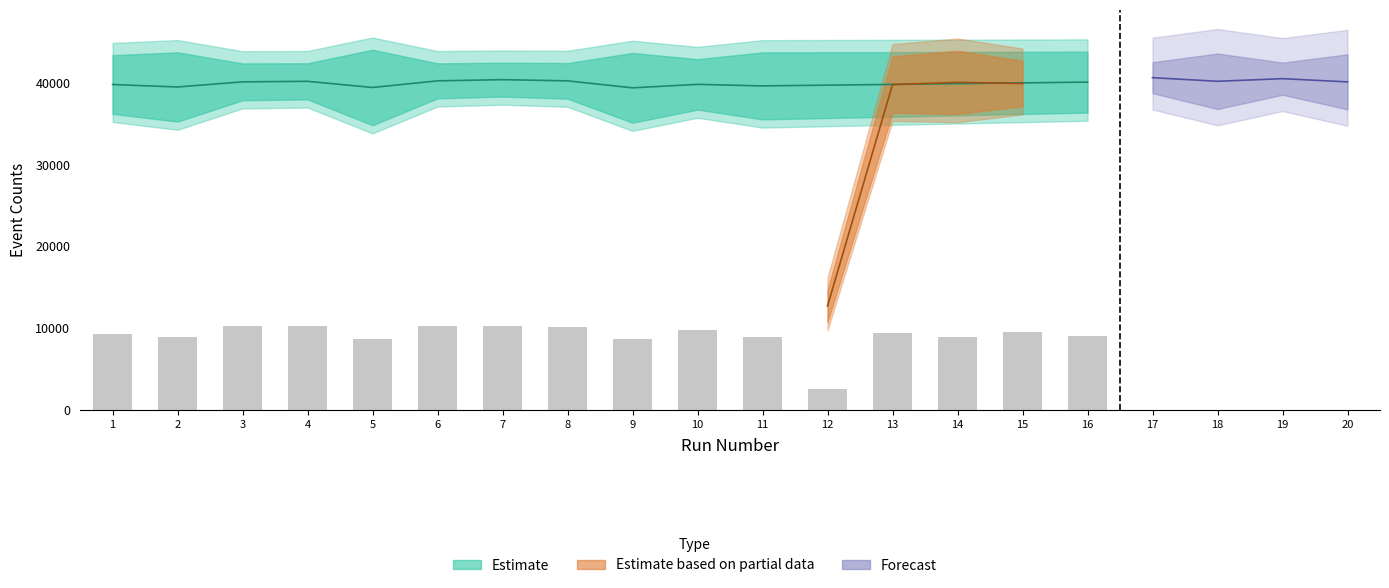

Reading left to right, transcribe all the data shown in this chart.

NumHitEvents: 1=43395	2=43744	3=42389	4=42409	5=44062	6=42396	7=42472	8=42435	9=43669	10=42914	11=43735	12=14682	13=43250	14=43934	15=42708	16=43833	17=42537	18=43601	19=42488	20=43501
NumTrackEvents: 1=36220	2=35268	3=37881	4=37988	5=34826	6=38117	7=38334	8=38076	9=35134	10=36739	11=35539	12=10755	13=36352	14=36202	15=37153	16=36369	17=38749	18=36808	19=38558	20=36760
NumNoHitEvents: 1=4807	2=4541	3=5509	4=5475	5=4324	6=5486	7=5431	8=5438	9=4280	10=5162	11=4520	12=1271	13=4870	14=4397	15=4838	16=4444	17=5356	18=4619	19=5377	20=4710